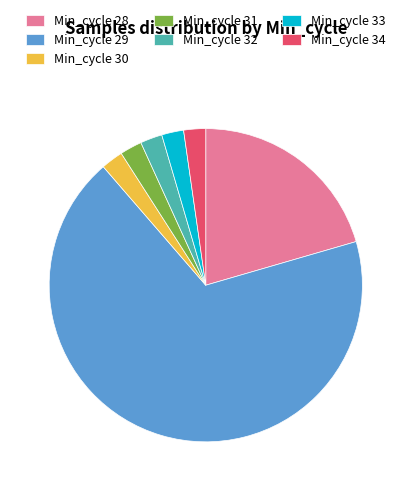

True or false: Min_cycle 30 accounts for 13% of the total.

False